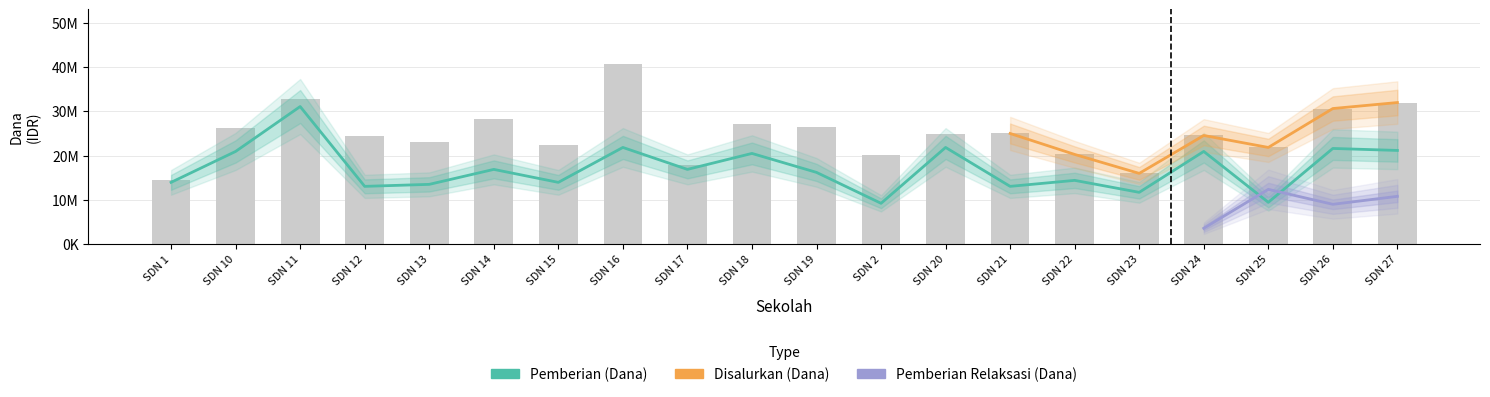

What is the minimum value shown in the chart?

9225000